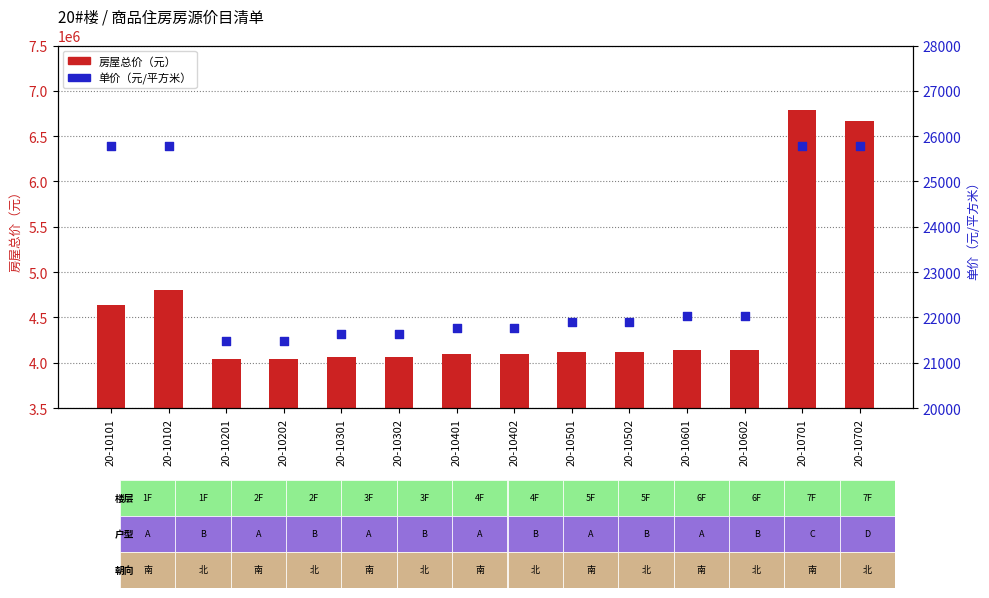

Is the value of 房屋总价（元） at 20-10401 greater than the value of 单价（元/平方米） at 20-10102?

Yes